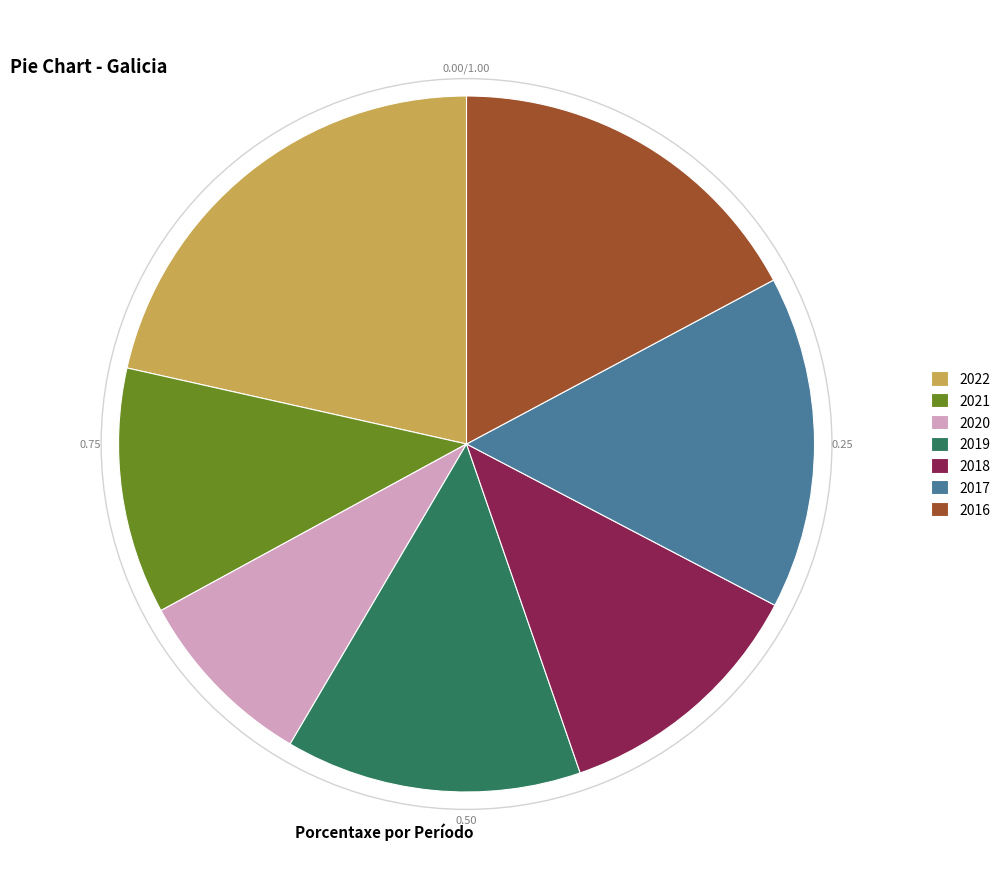

Does 2019 represent more than half of the total?

No